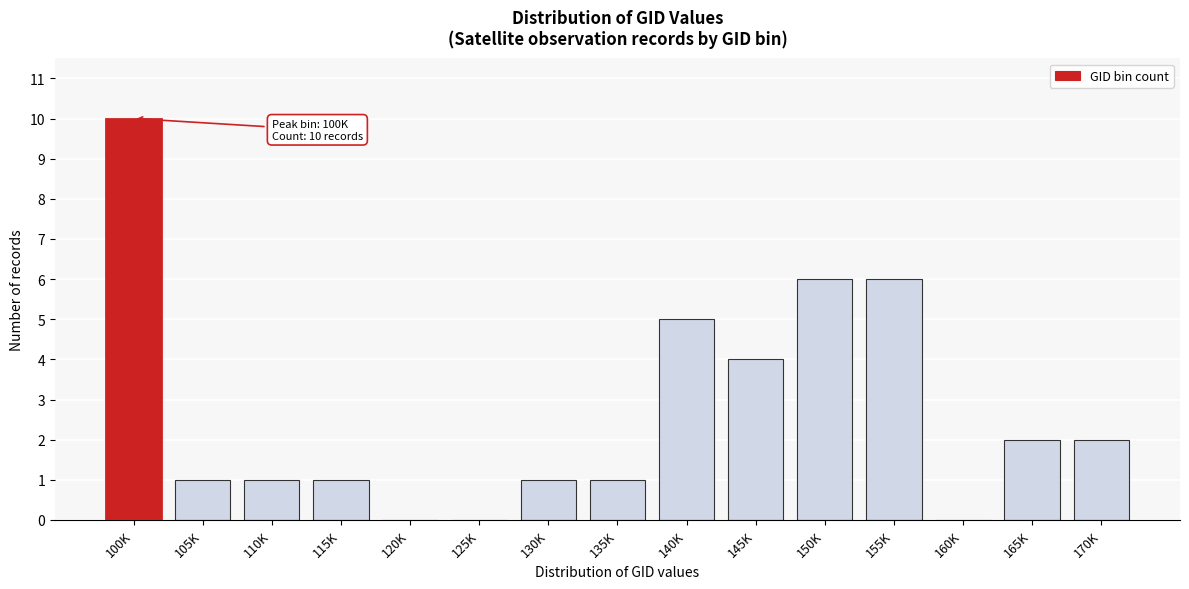

Reading left to right, what are all the values shown in this chart?

100K=10	105K=1	110K=1	115K=1	120K=0	125K=0	130K=1	135K=1	140K=5	145K=4	150K=6	155K=6	160K=0	165K=2	170K=2